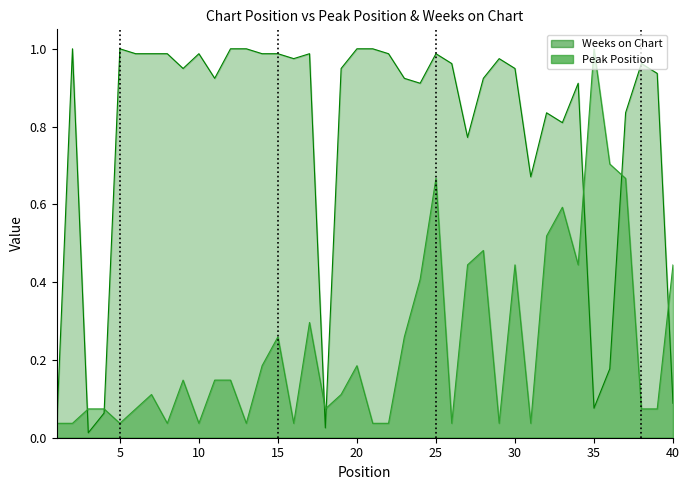

What is the total value across all series at 28?

1.4